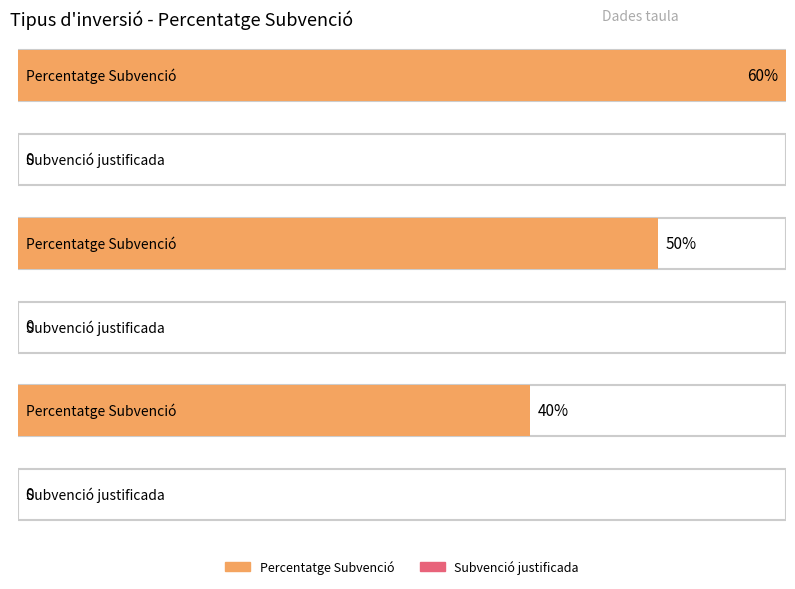

Reading left to right, what are all the values shown in this chart?

Percentatge Subvenció: 0.6	0.5	0.4
Subvenció justificada: 0.0	0.0	0.0